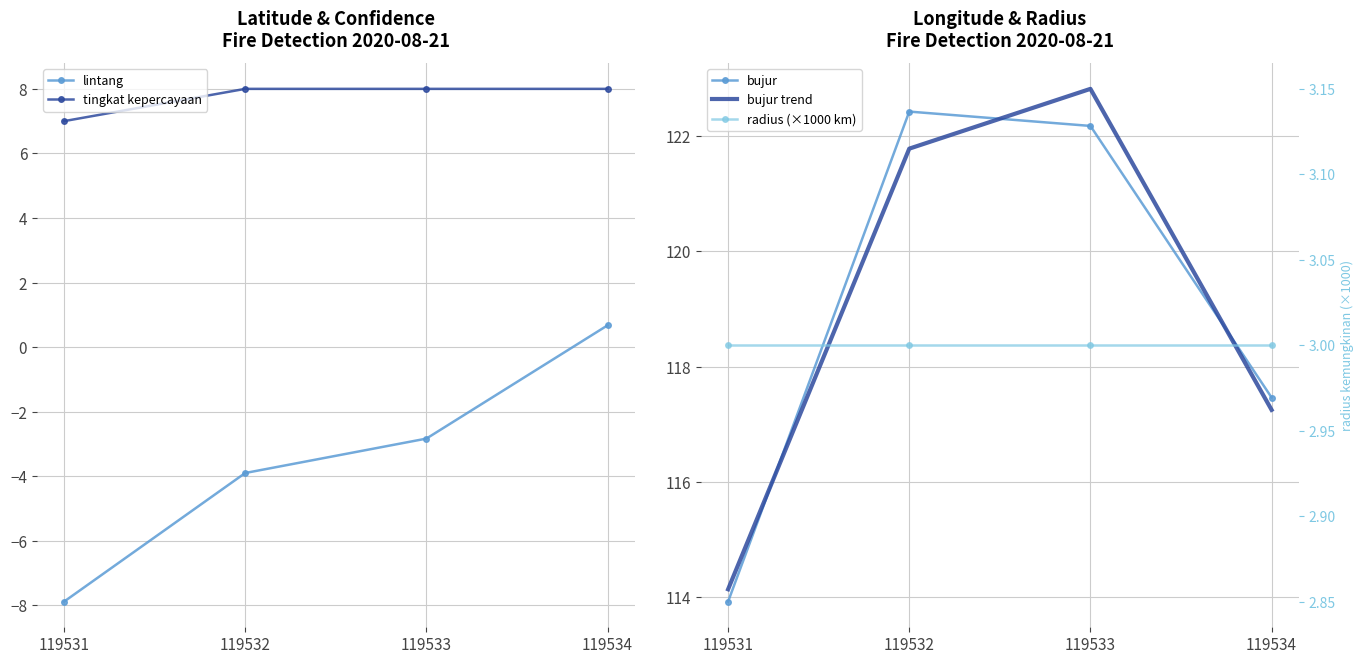

What is the difference between the maximum and minimum values in the bujur trend series?

8.7